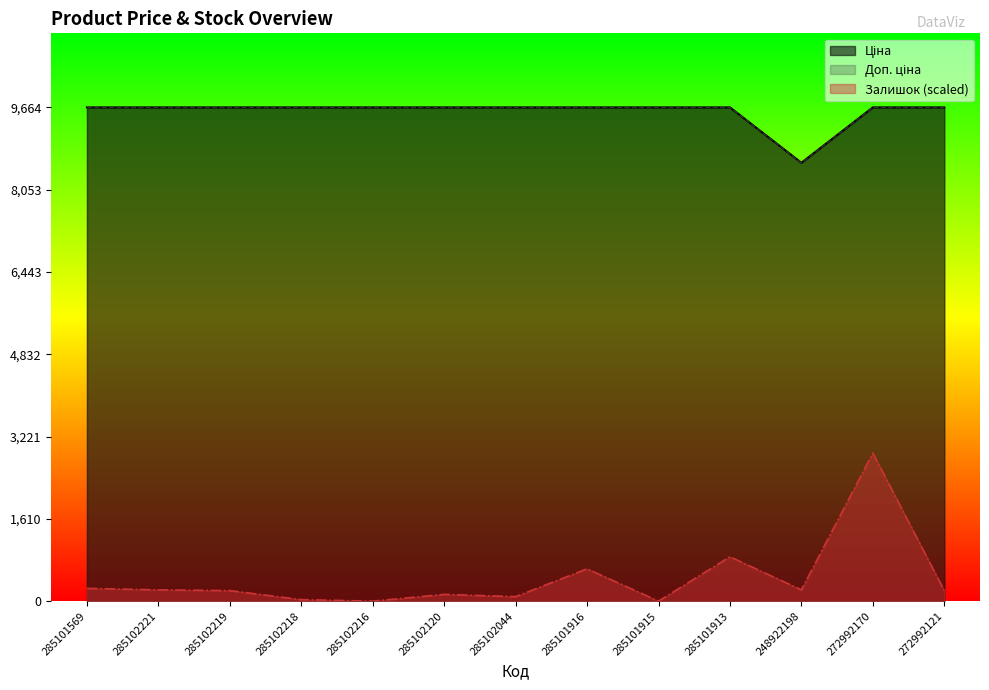

What is the label of the 4th point from the left?

285102218